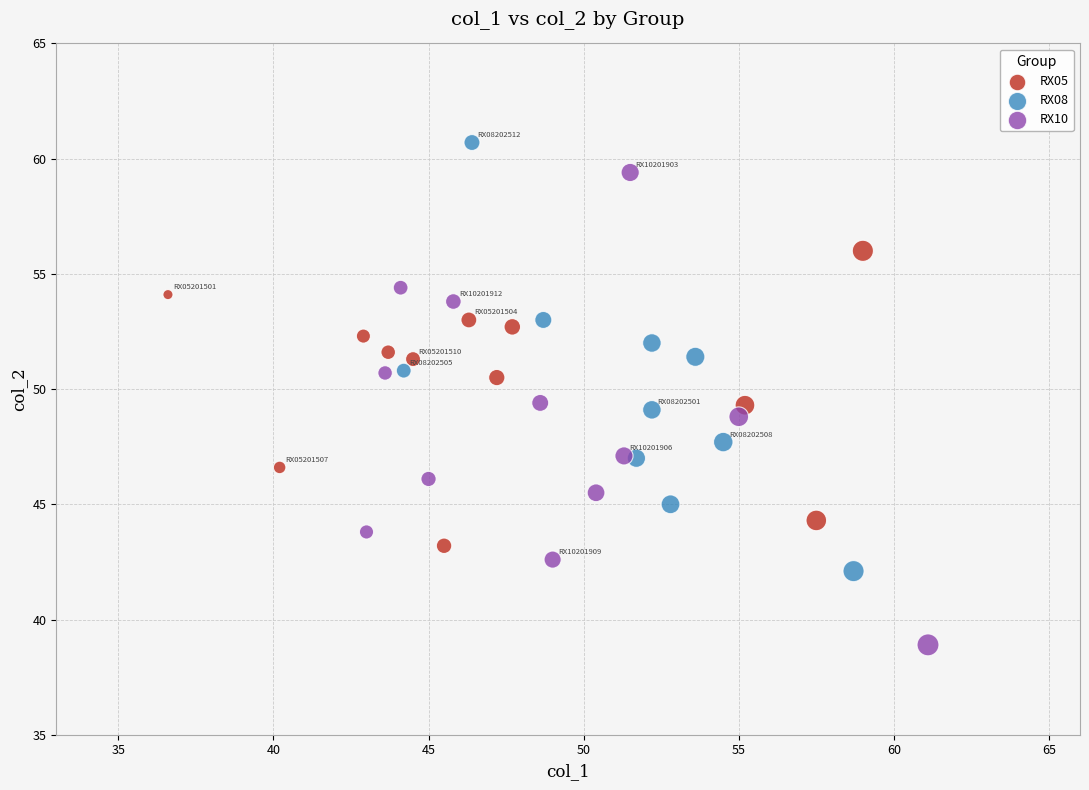

Which series reaches the maximum Y coordinate?

RX08